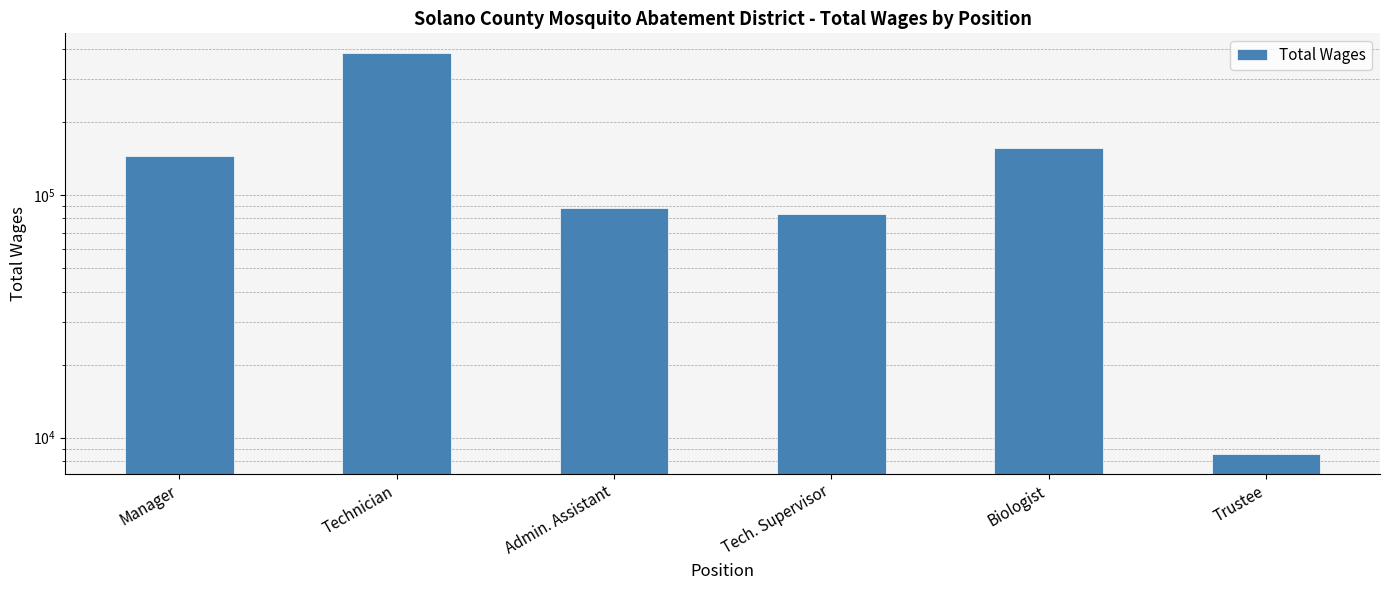

Which category has the lowest value across all series?

Trustee